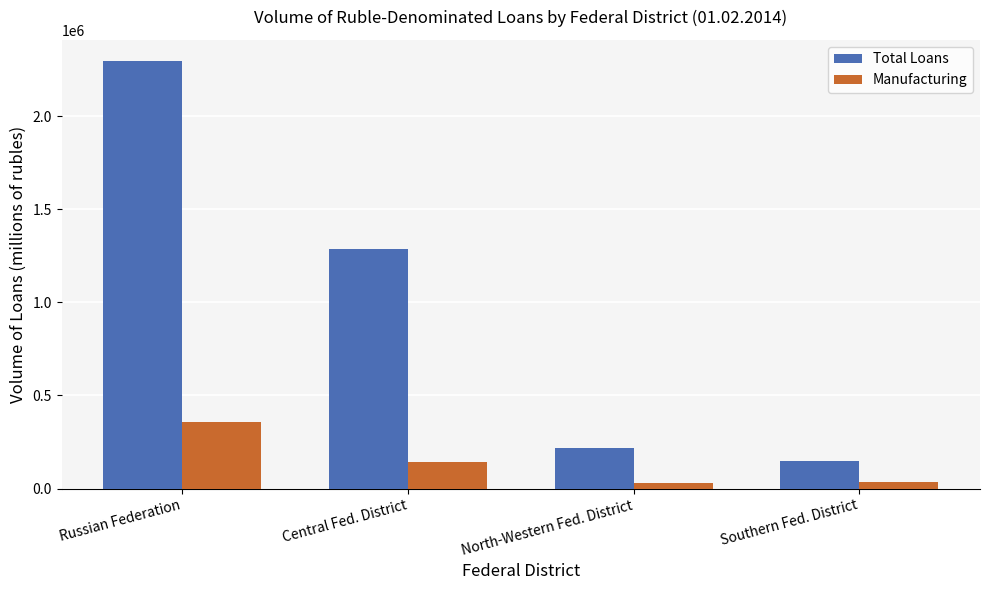

Which category has the highest value in the Manufacturing series?

Russian Federation